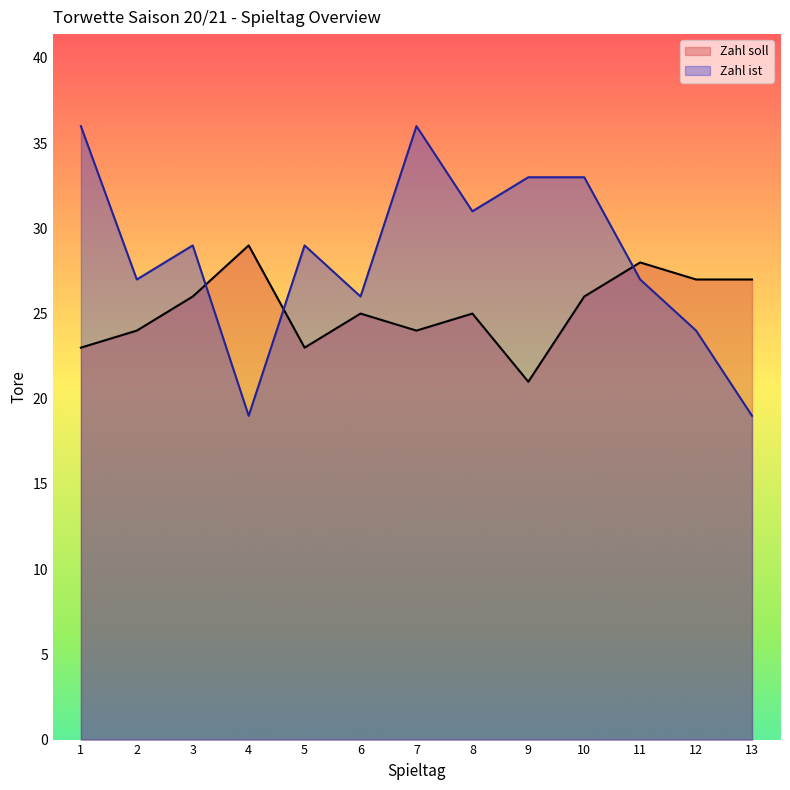

Between 7 and 13, which is larger?

13